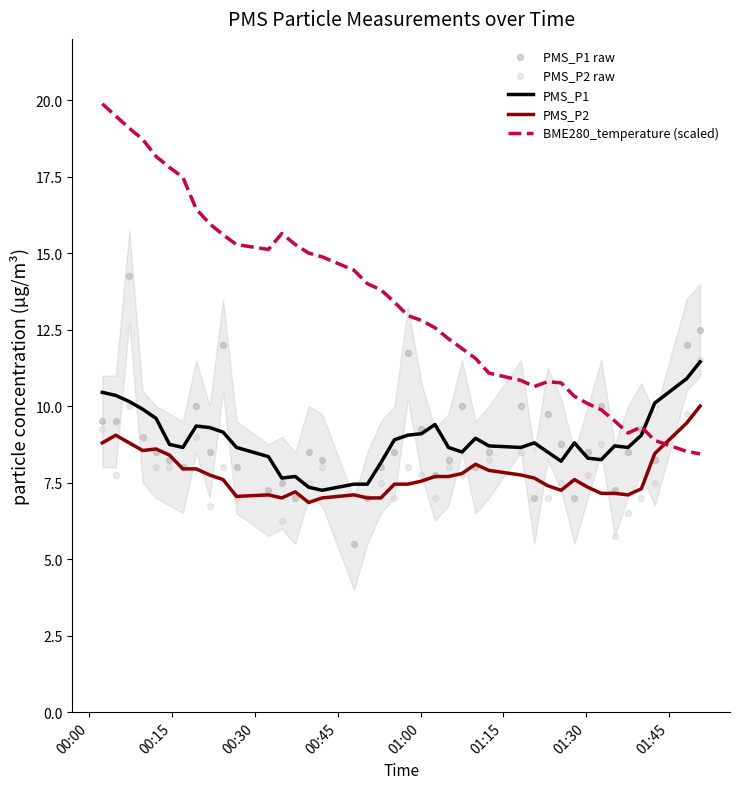

True or false: PMS_P1 and BME280_temperature (scaled) cross at least once.

True